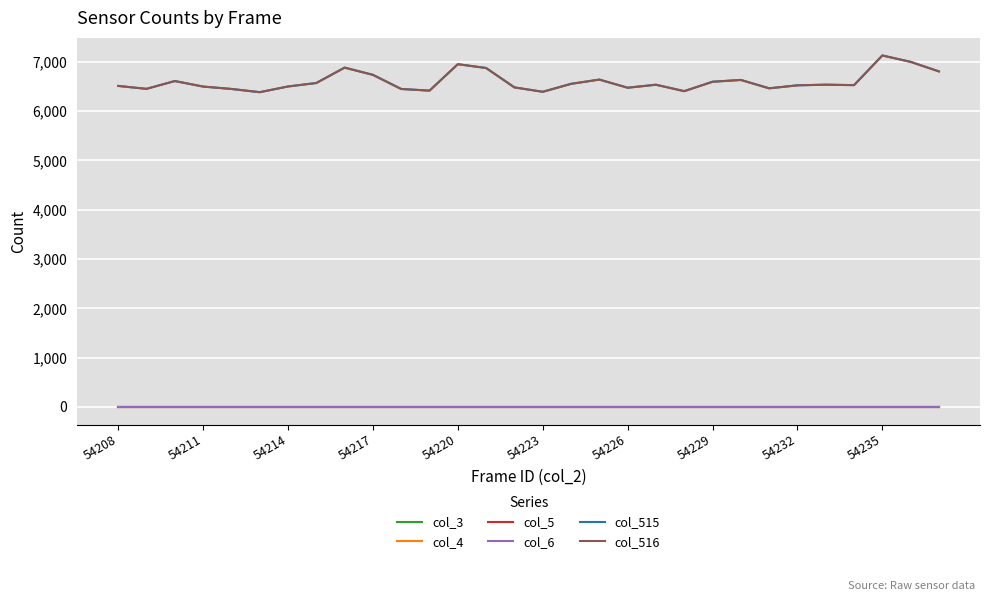

Is this an area chart (filled region under the line)?

No